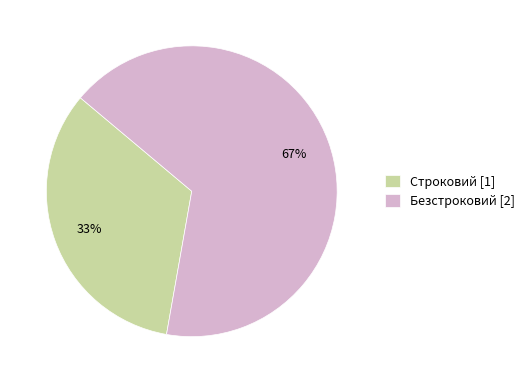

Which slice represents more than half of the pie?

Безстроковий